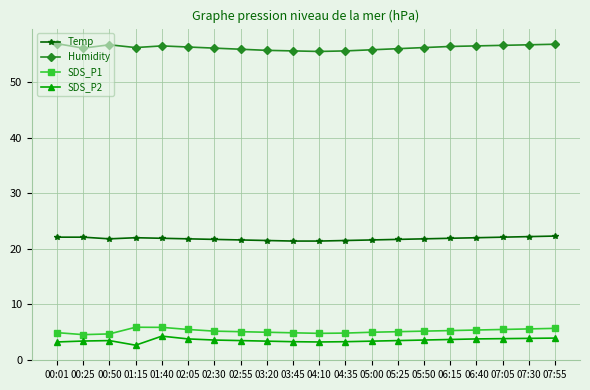

Is this an area chart (filled region under the line)?

No